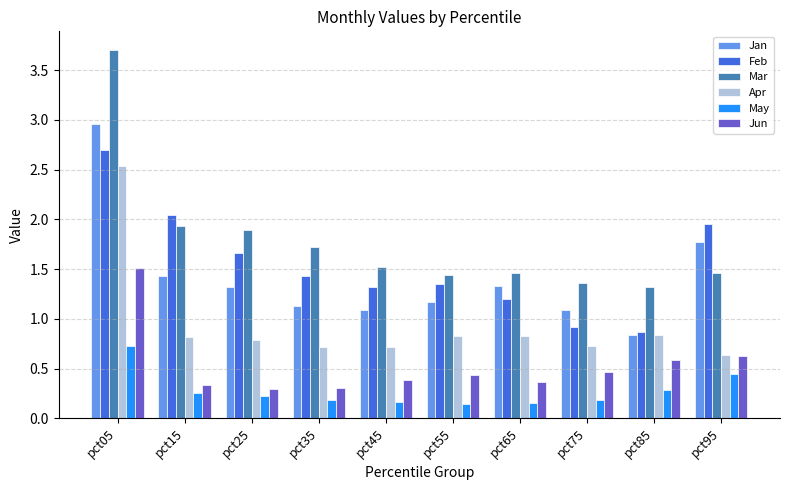

True or false: Feb has a value of 2.1 at pct65.

False